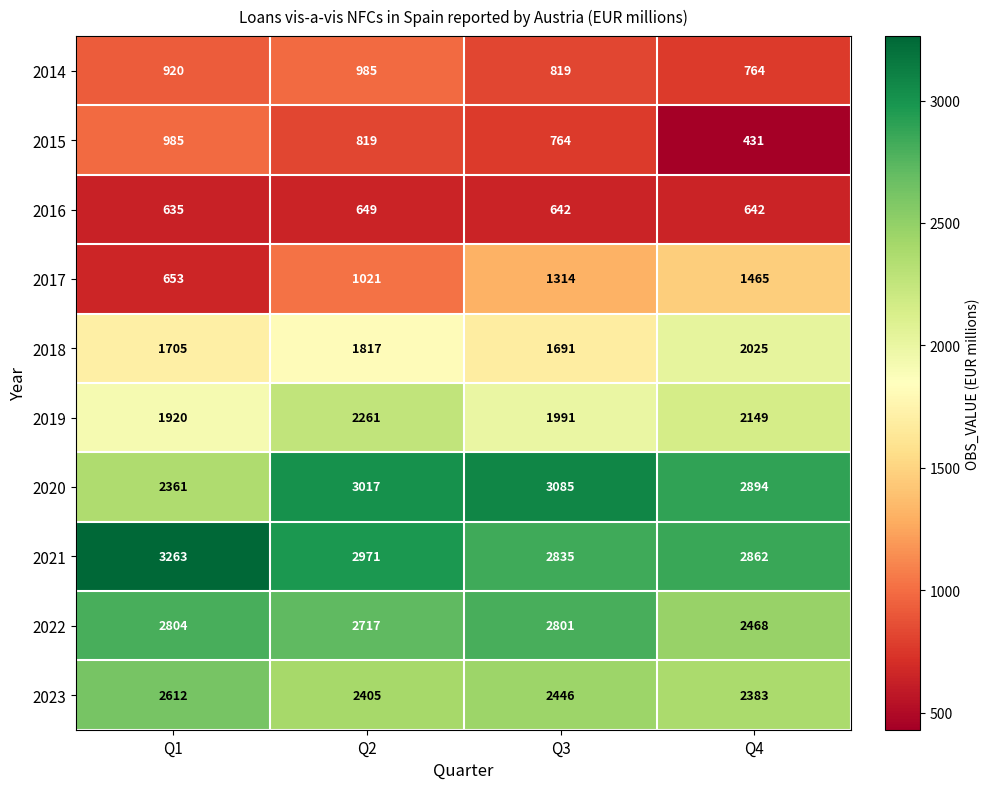

The value of 2022 at Q3 is 2801. True or false?

True